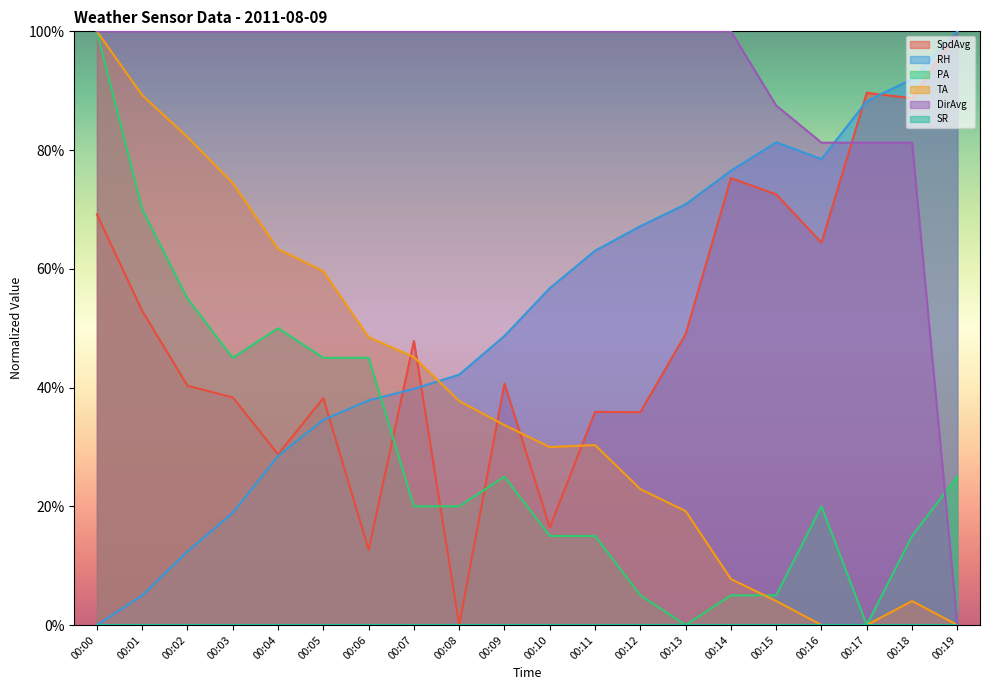

What is the sum of the TA values at 00:13 and 00:08?

56.9